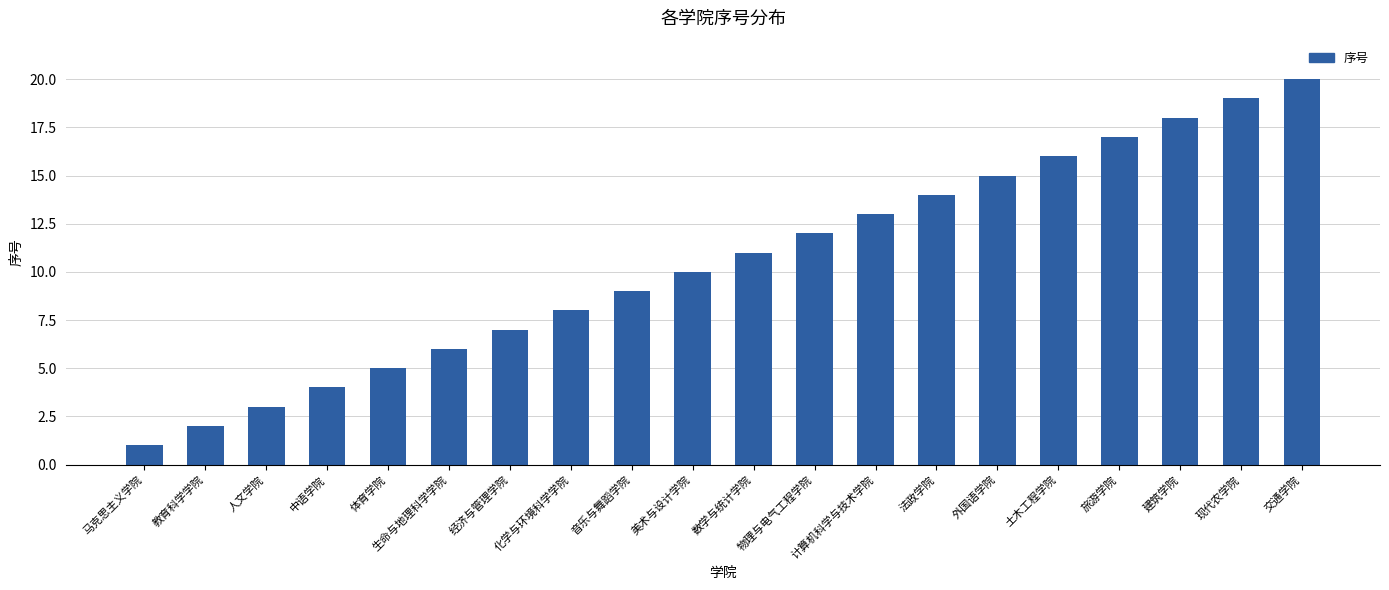

Which has a higher value, 数学与统计学院 or 教育科学学院?

数学与统计学院